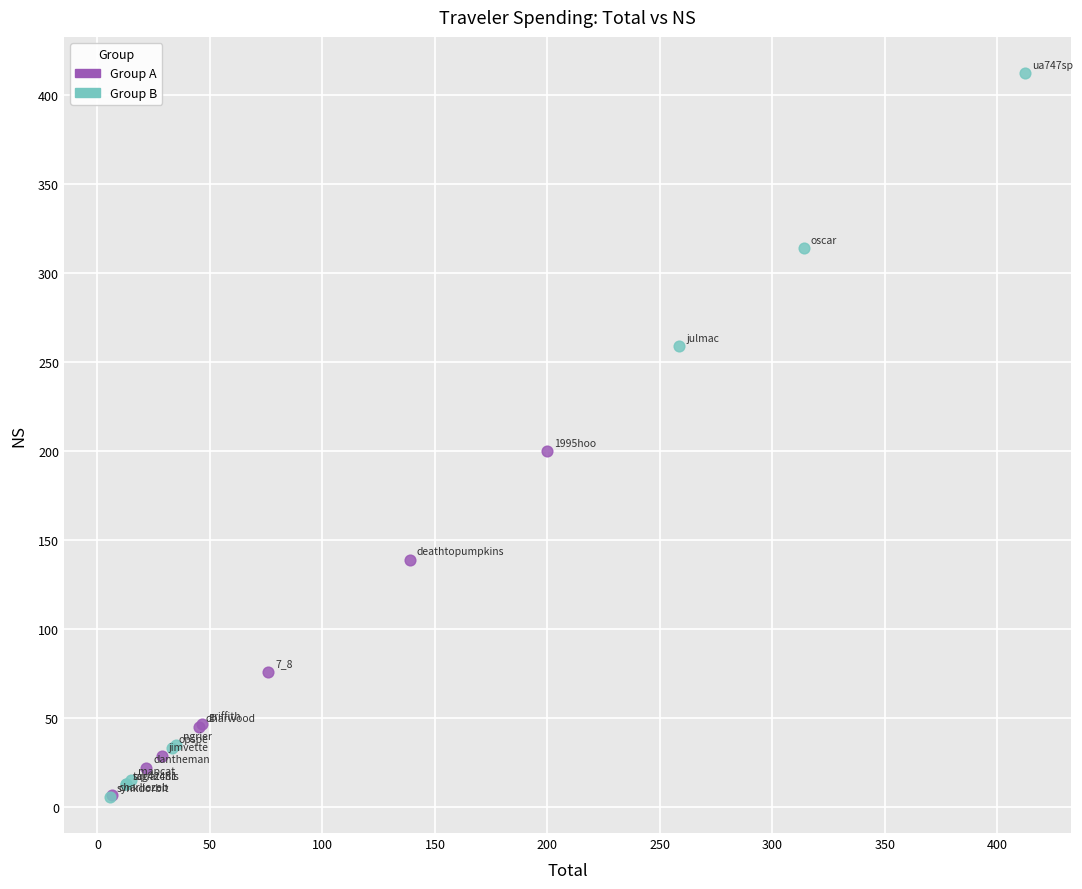

Which series contains the highest Y value?

Group B